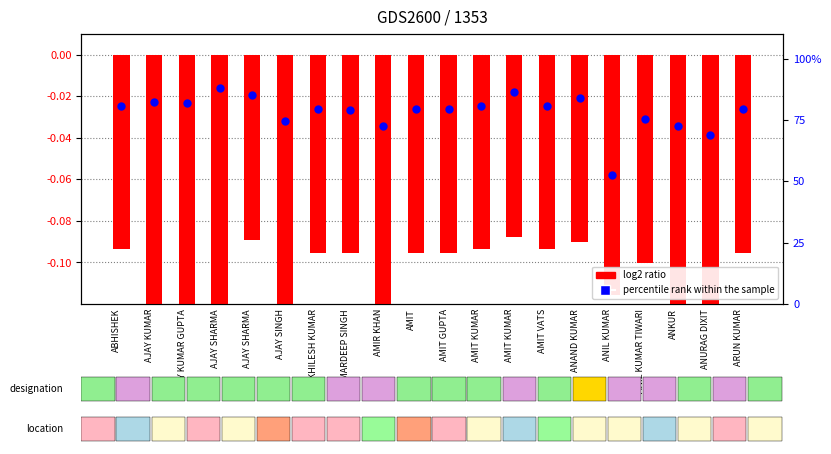

Which series has the largest total across all categories?

percentile rank within the sample